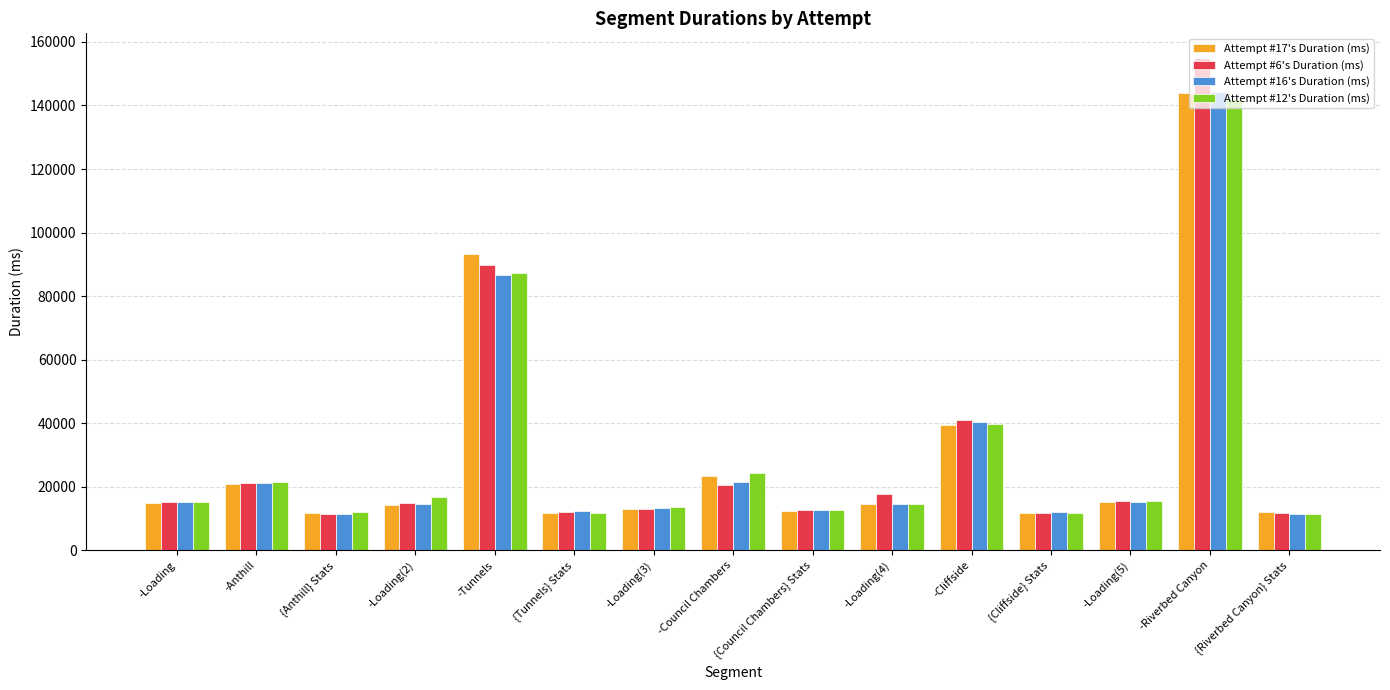

Which category has the highest value in the Attempt #17's Duration (ms) series?

-Riverbed Canyon